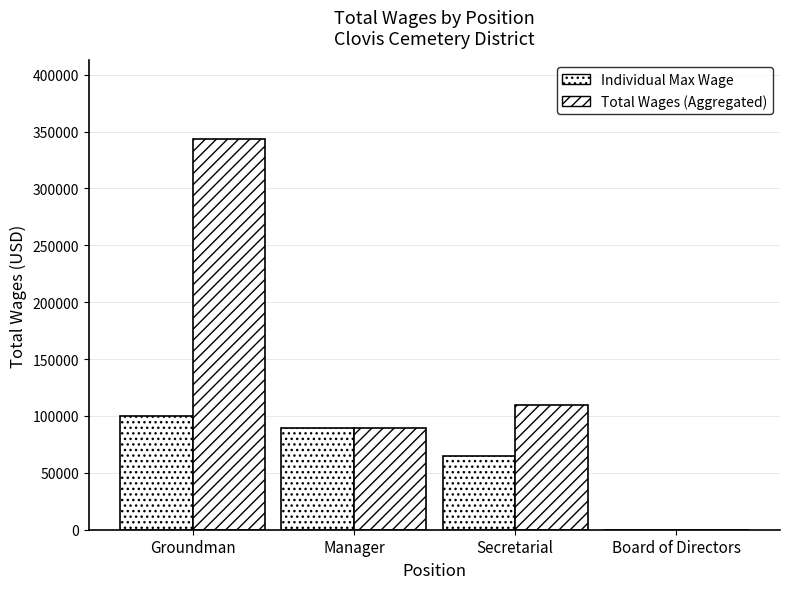

What is the label of the 1st bar from the left?

Groundman